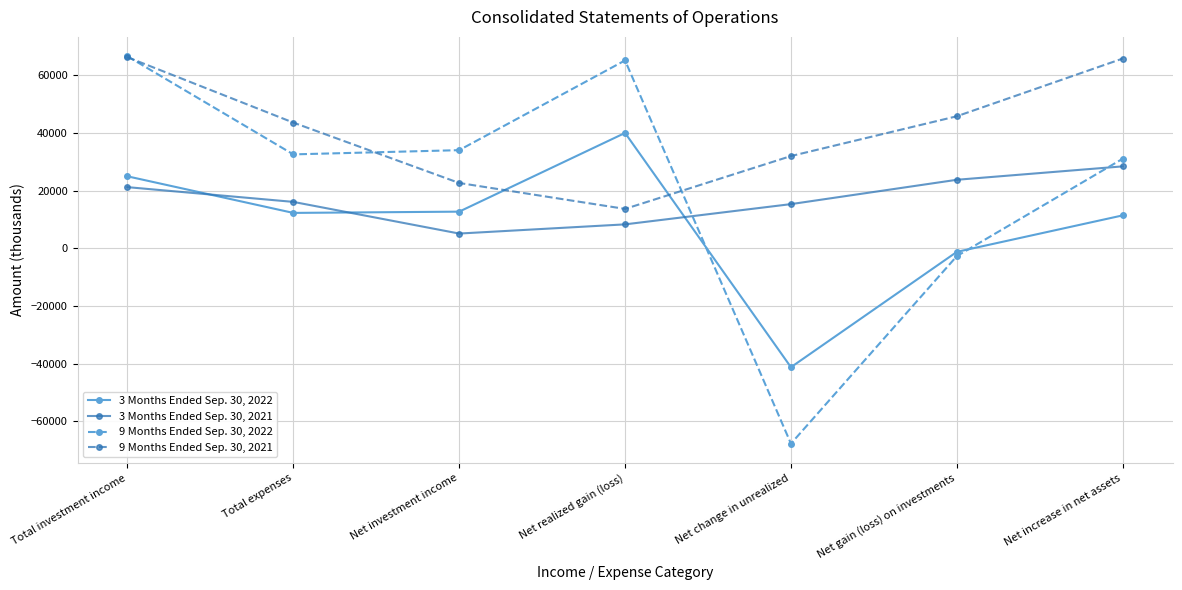

How many times do 9 Months Ended Sep. 30, 2022 and 3 Months Ended Sep. 30, 2021 cross each other?

2